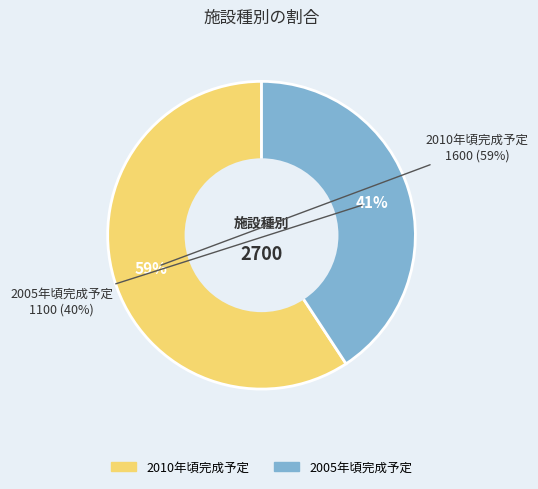

How many segments does this pie chart have?

2